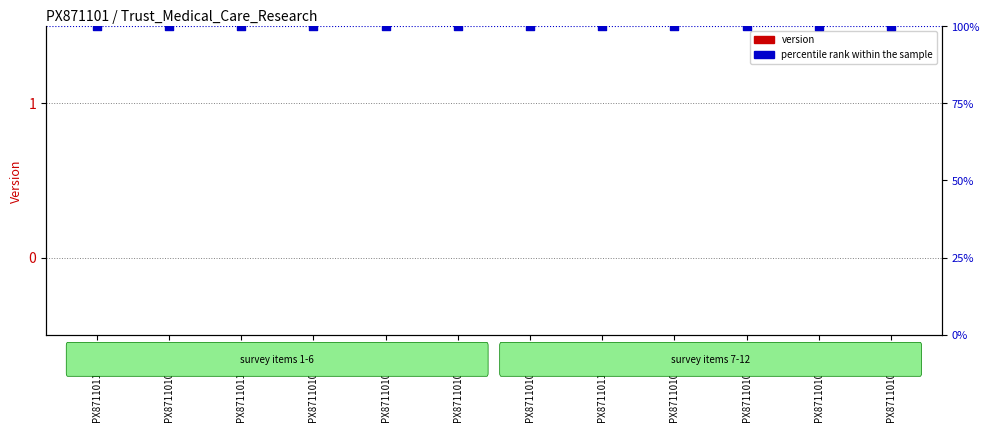

What is the total value across all series at PX871101070000?

100